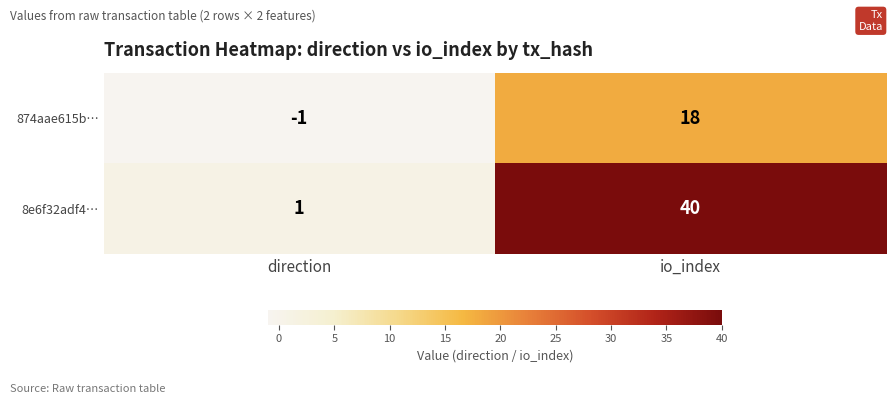

What is the minimum value shown in the chart?

-1